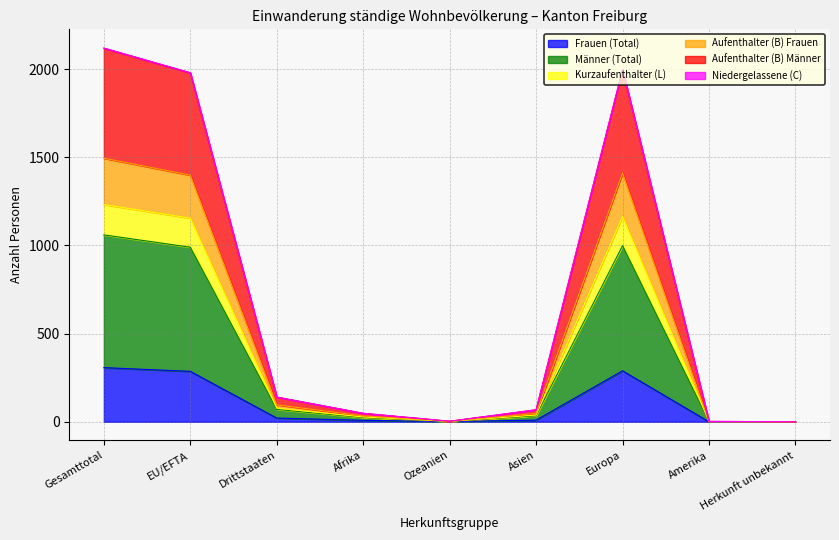

How many lines are shown in the chart?

6